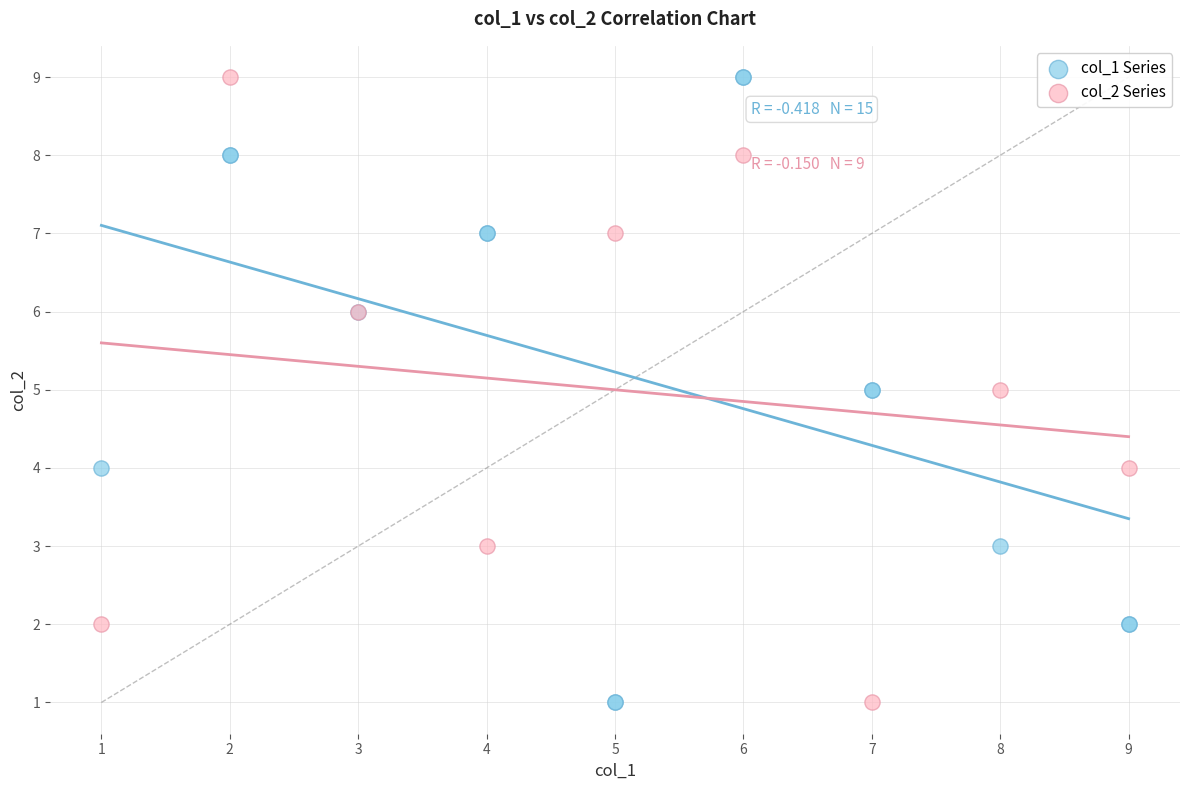

What are all the series names shown in the legend?

col_1 Series, col_2 Series